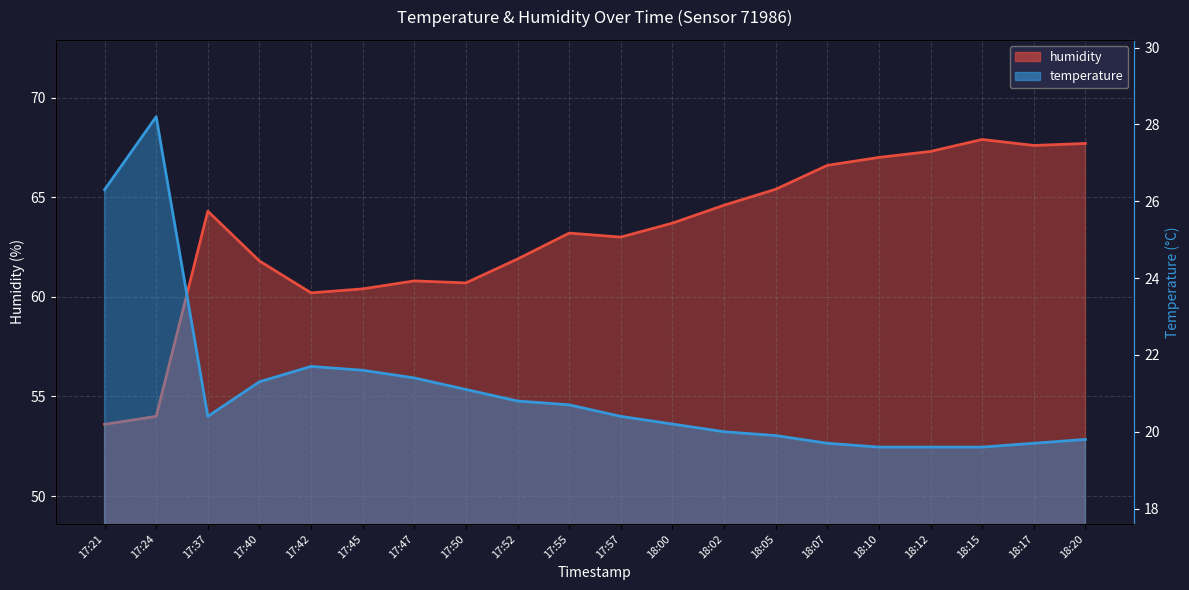

True or false: humidity and temperature intersect in this chart.

False